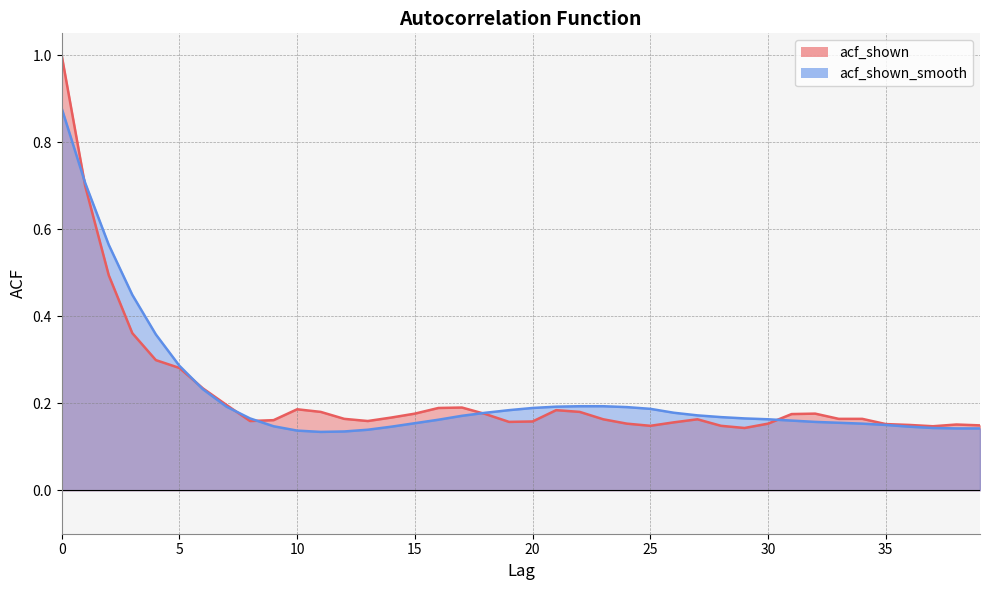

Between 9 and 23, which is larger?

23